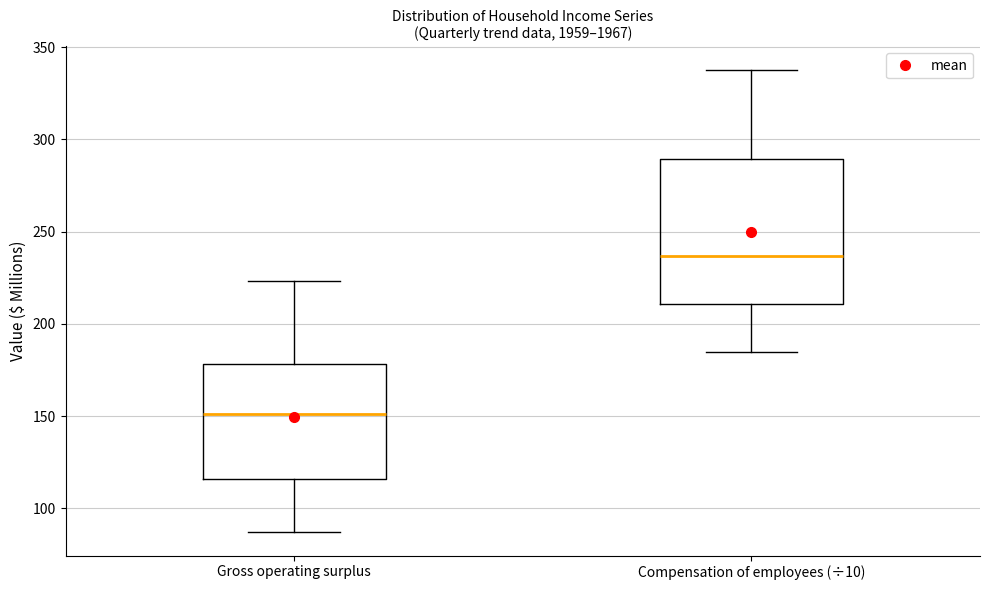

Where is the lower edge of the box for Gross operating surplus on the y-axis? The values are not printed on the chart, so give them approximately, as read against the axis.

115